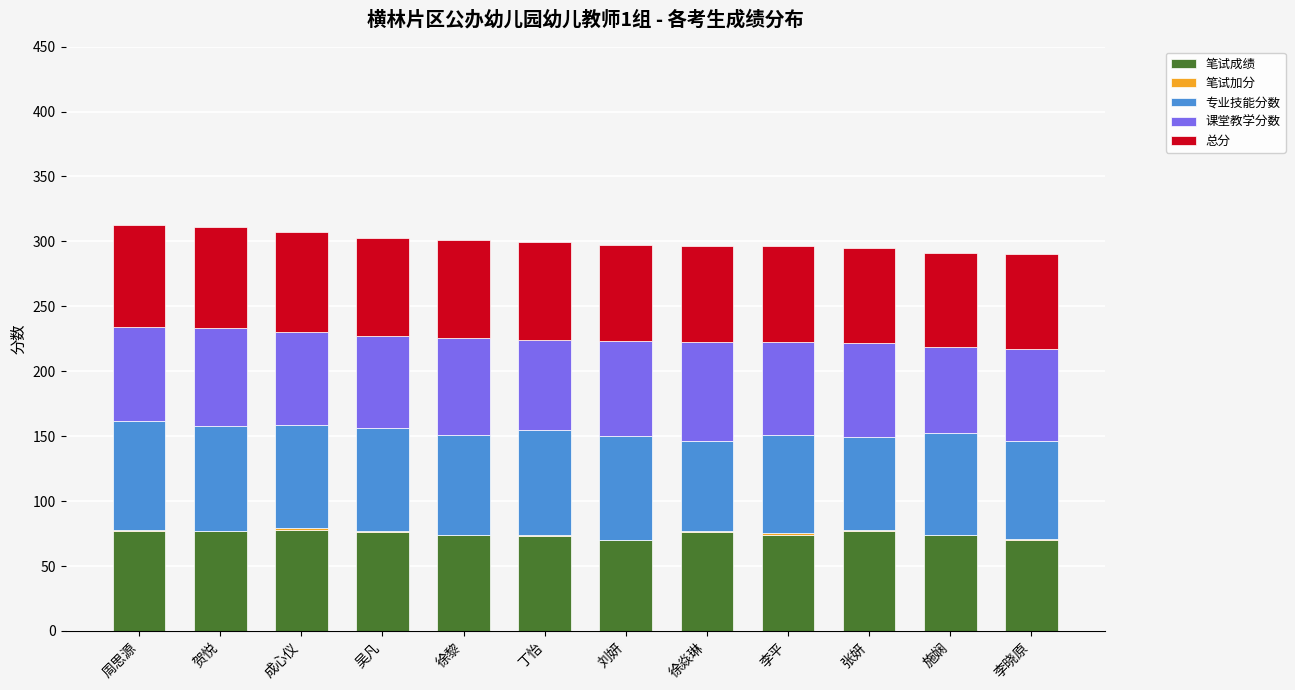

The value of 笔试成绩 at 徐黎 is 102.4. True or false?

False